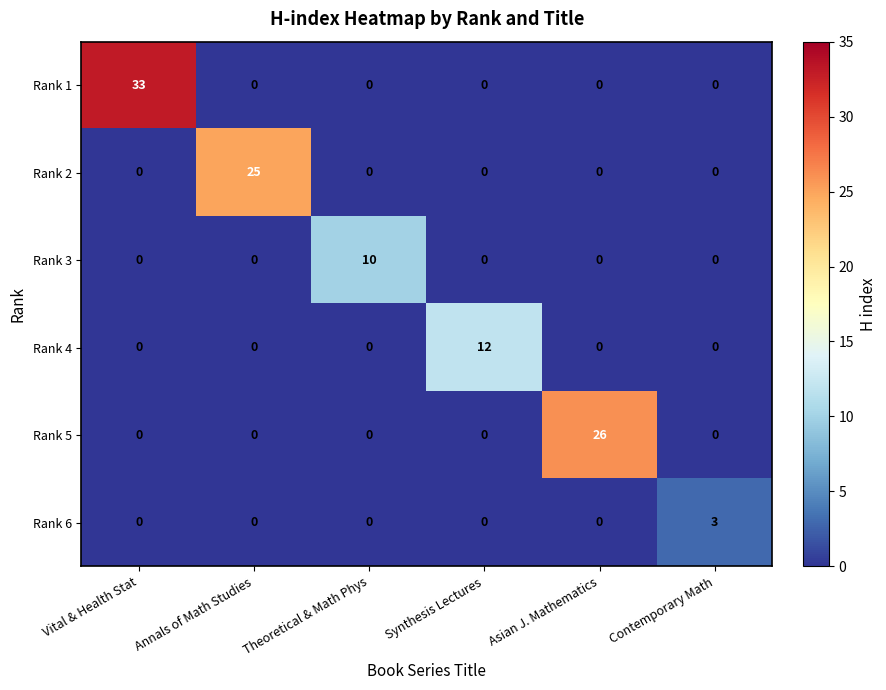

What is the difference between the highest and lowest values at Vital & Health Stat?

33